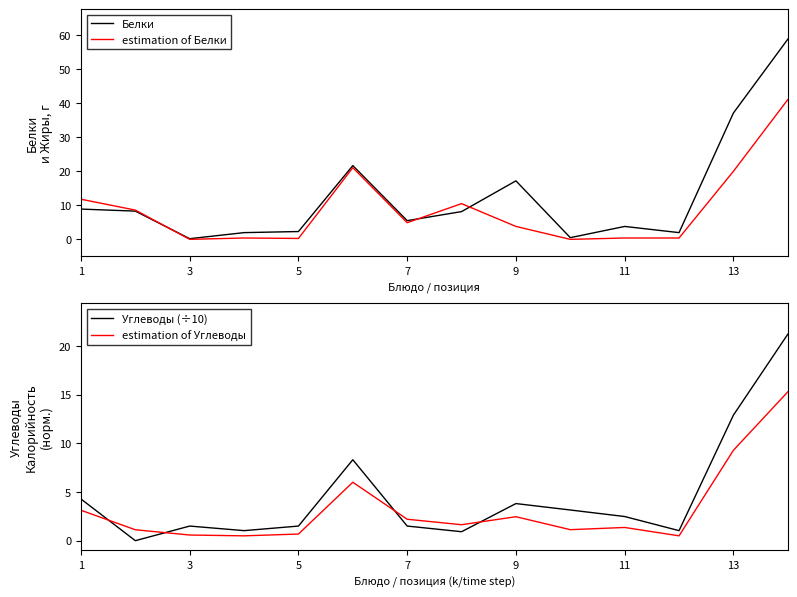

Which series ends up on top after the final intersection of Углеводы (÷10) and estimation of Углеводы?

Углеводы (÷10)